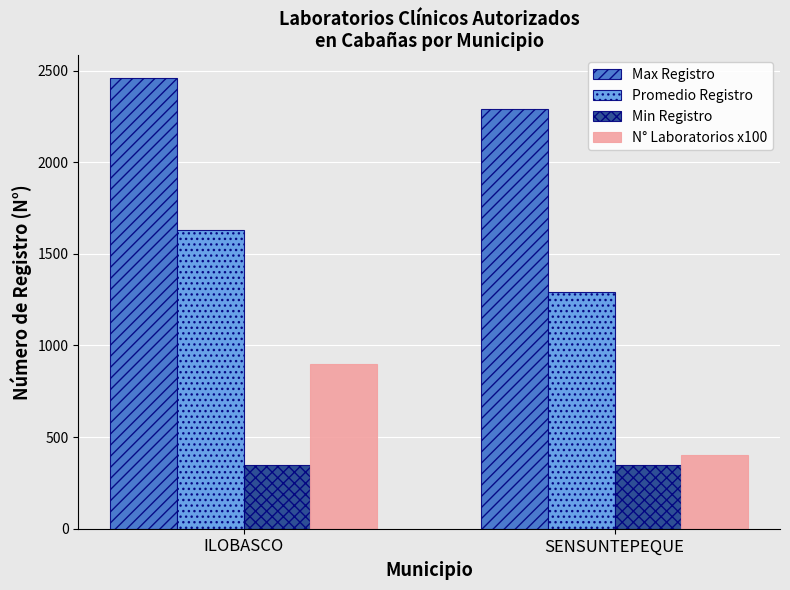

Does the chart contain any negative values?

No